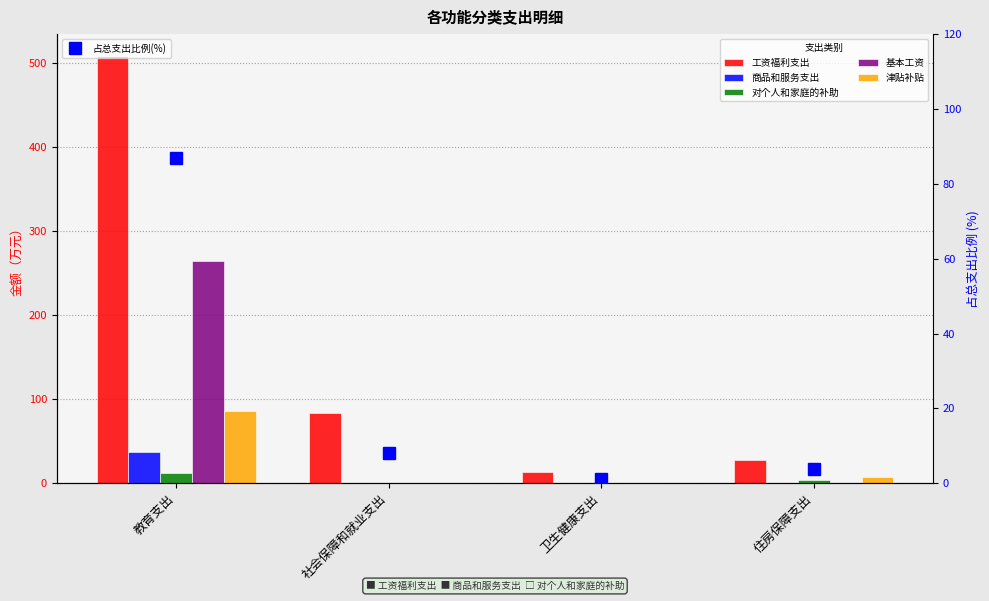

What is the label of the 3rd bar from the left?

卫生健康支出